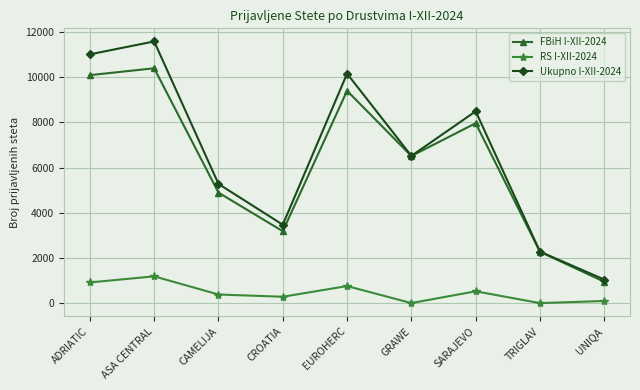

How many values in the FBiH I-XII-2024 series are below 6509?

4